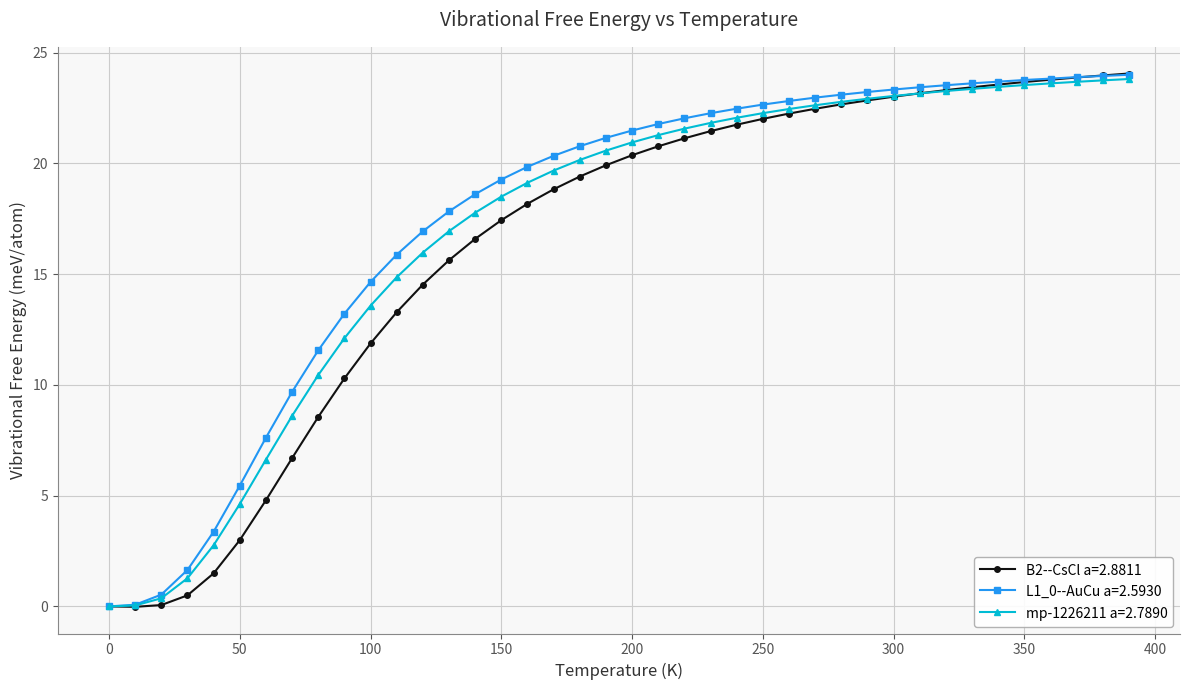

What is the maximum value for B2--CsCl a=2.8811?

24.1